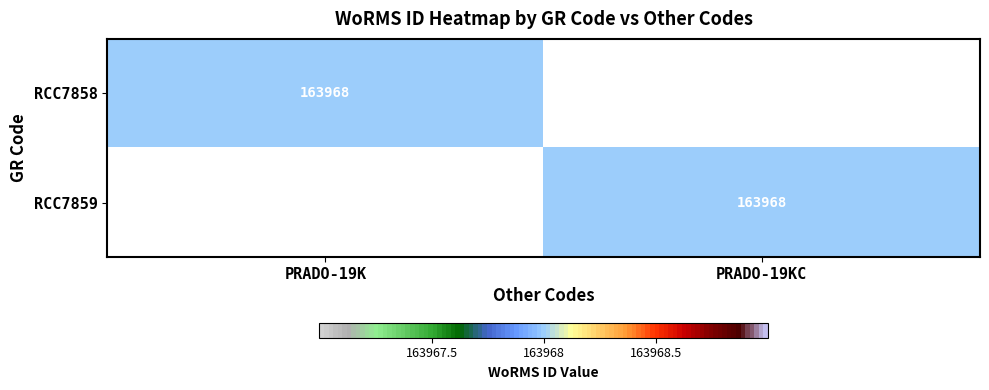

How many categories are shown in the chart?

2